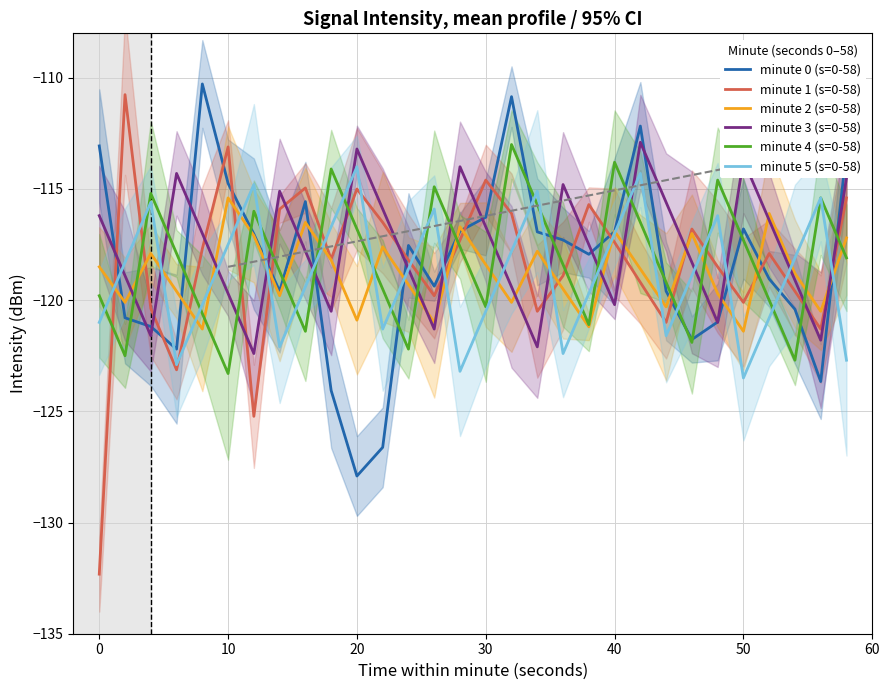

How many intersections are there between minute 1 (s=0-58) and minute 4 (s=0-58)?

17